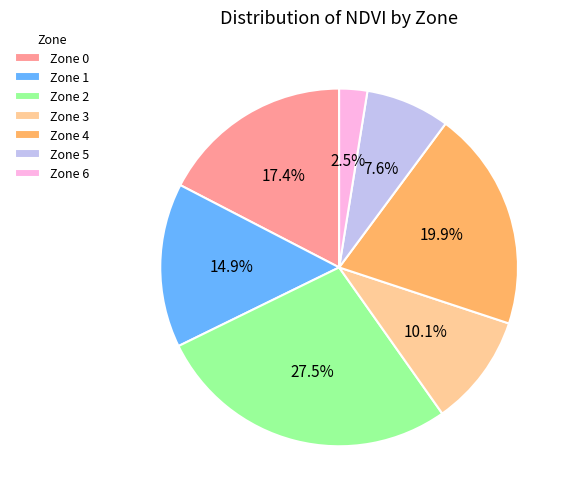

What portion of the pie excludes Zone 2?

72.5%